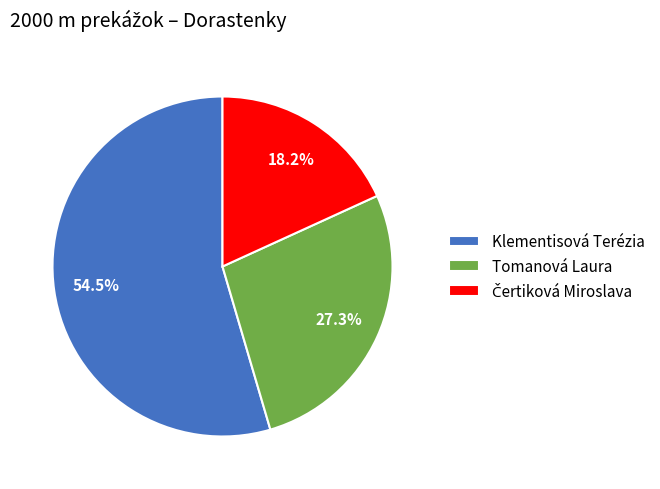

To the nearest percent, what is the difference between the largest and smallest slice percentages?

36%